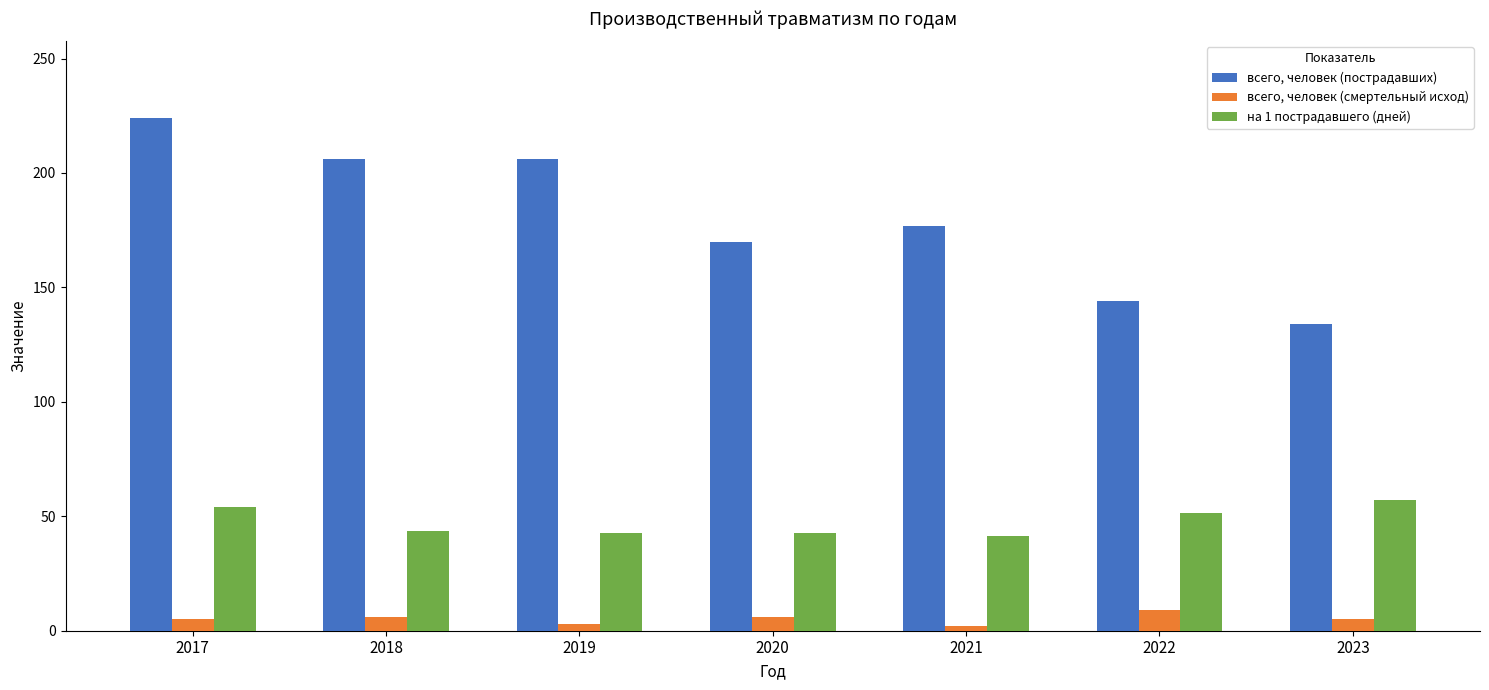

The value of всего, человек (смертельный исход) at 2019 is 3.0. True or false?

True